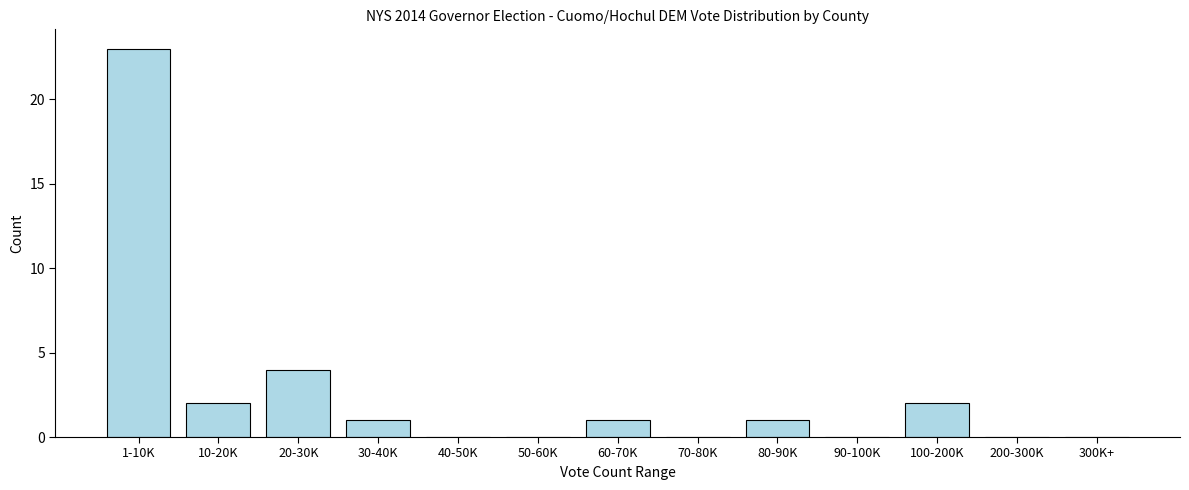

Reading left to right, extract all data points from this chart.

1-10K=23	10-20K=2	20-30K=4	30-40K=1	40-50K=0	50-60K=0	60-70K=1	70-80K=0	80-90K=1	90-100K=0	100-200K=2	200-300K=0	300K+=0